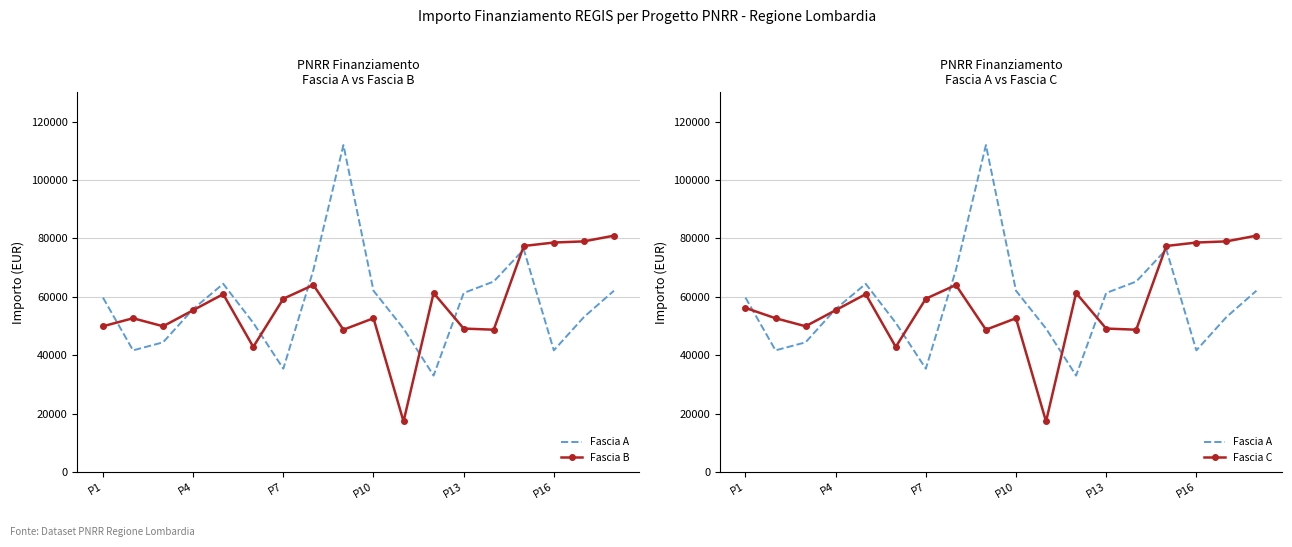

What is the sum of all Fascia B values?

1028360.4